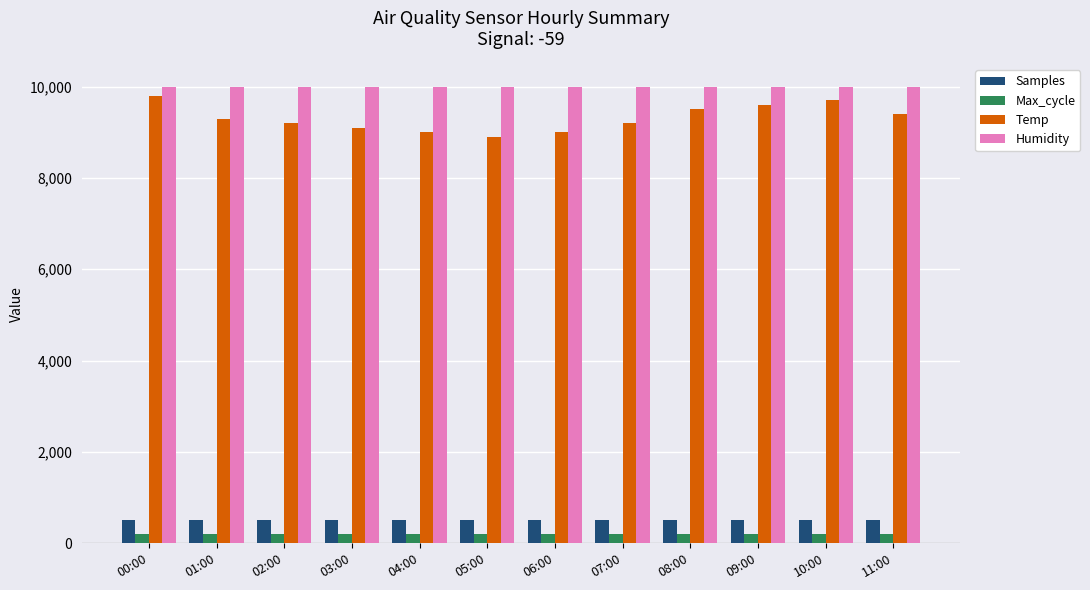

What is the difference between the second highest and minimum values in the Temp series?

800.0